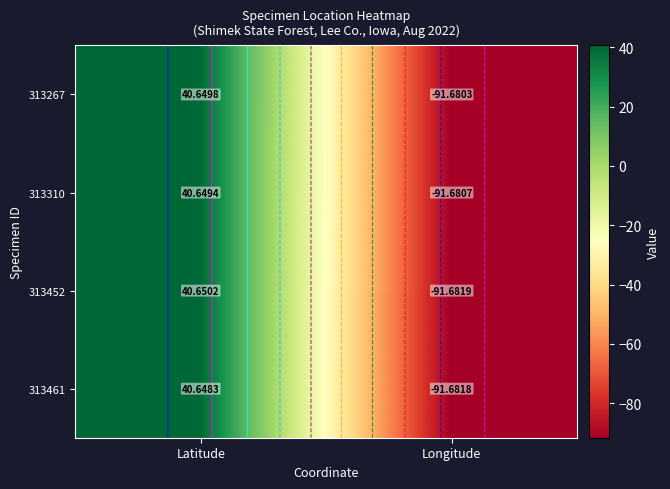

How many data points in 313267 are above 40?

1